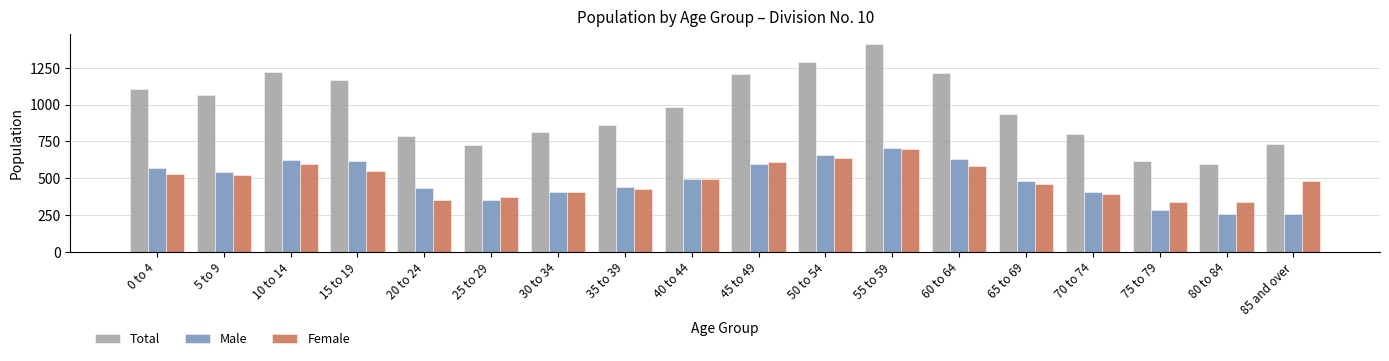

Which series changed the most between 75 to 79 and 80 to 84?

Male